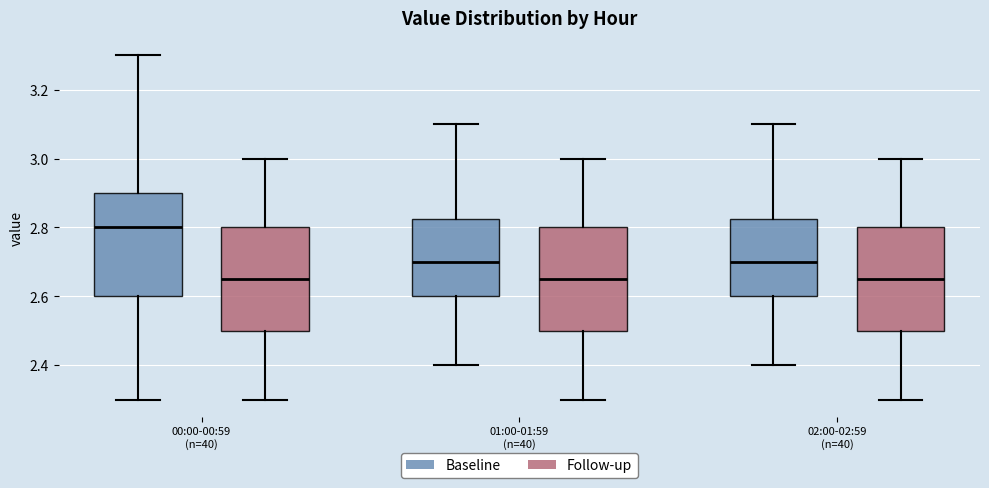

Which box has the highest median line?

00:00-00:59 (n=40) (Baseline)